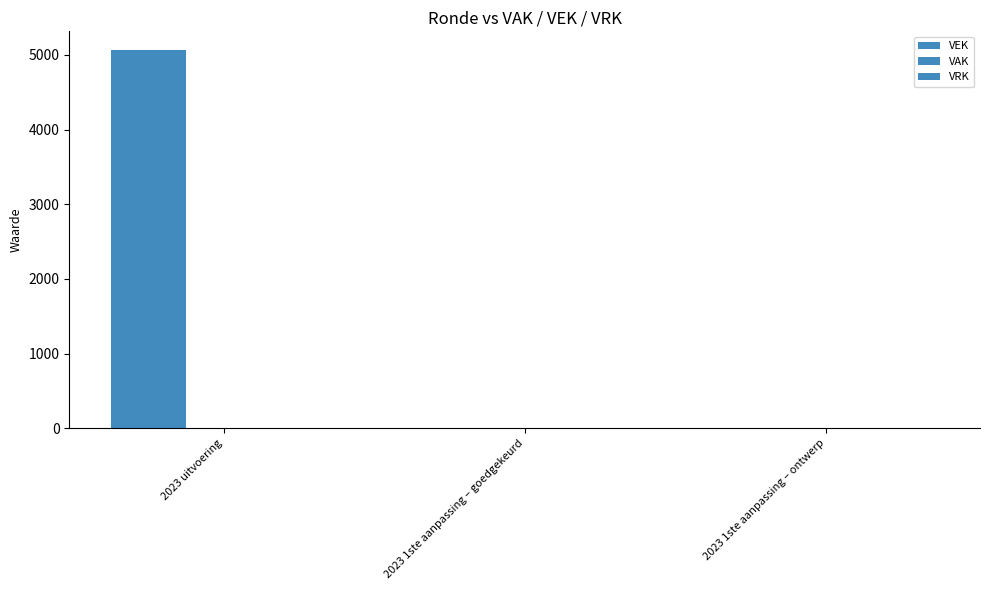

What position from the right is 2023 1ste aanpassing – ontwerp?

1